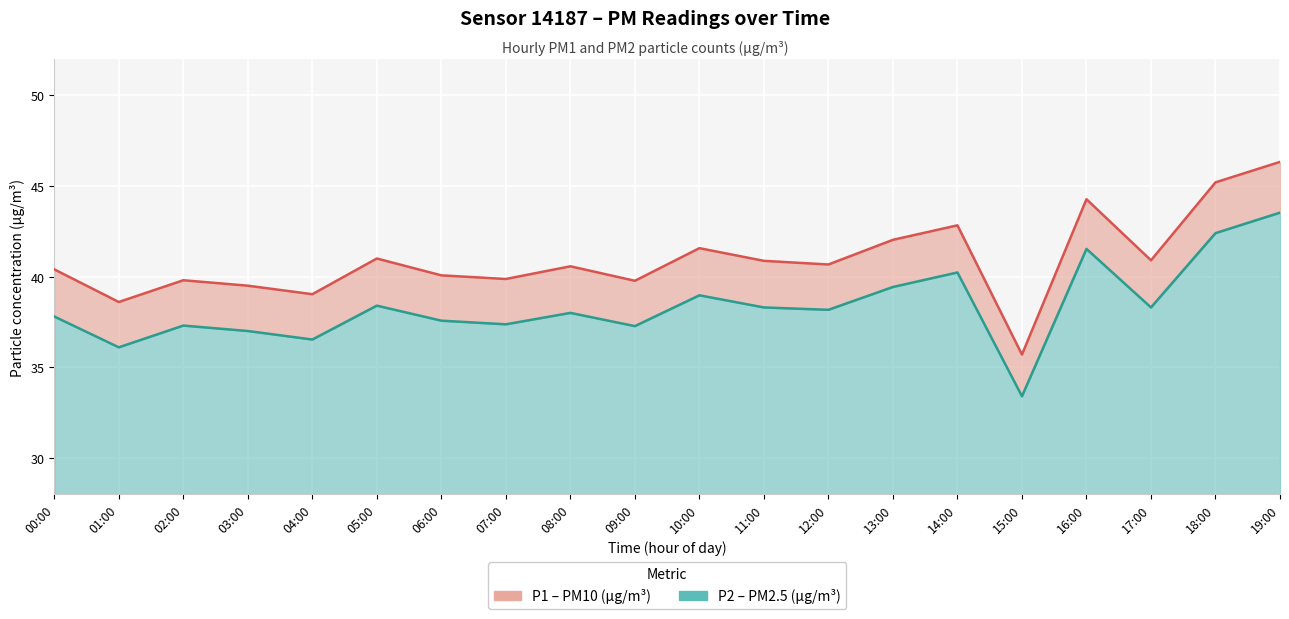

True or false: P2 line and P1 line cross at least once.

False